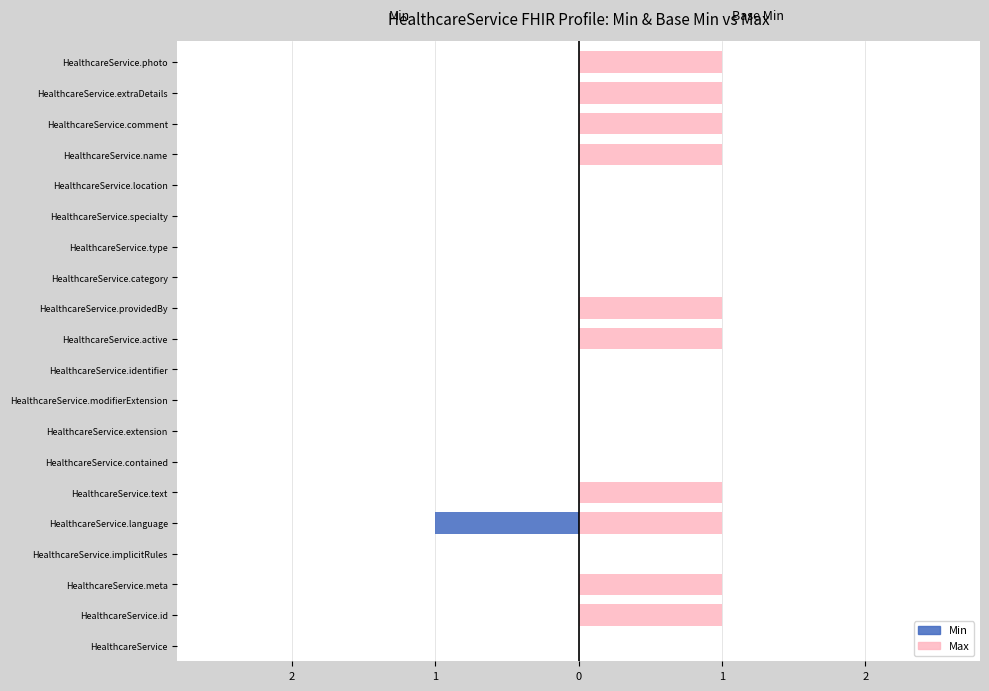

Rank the series by their maximum value, from lowest to highest.

Min, Max